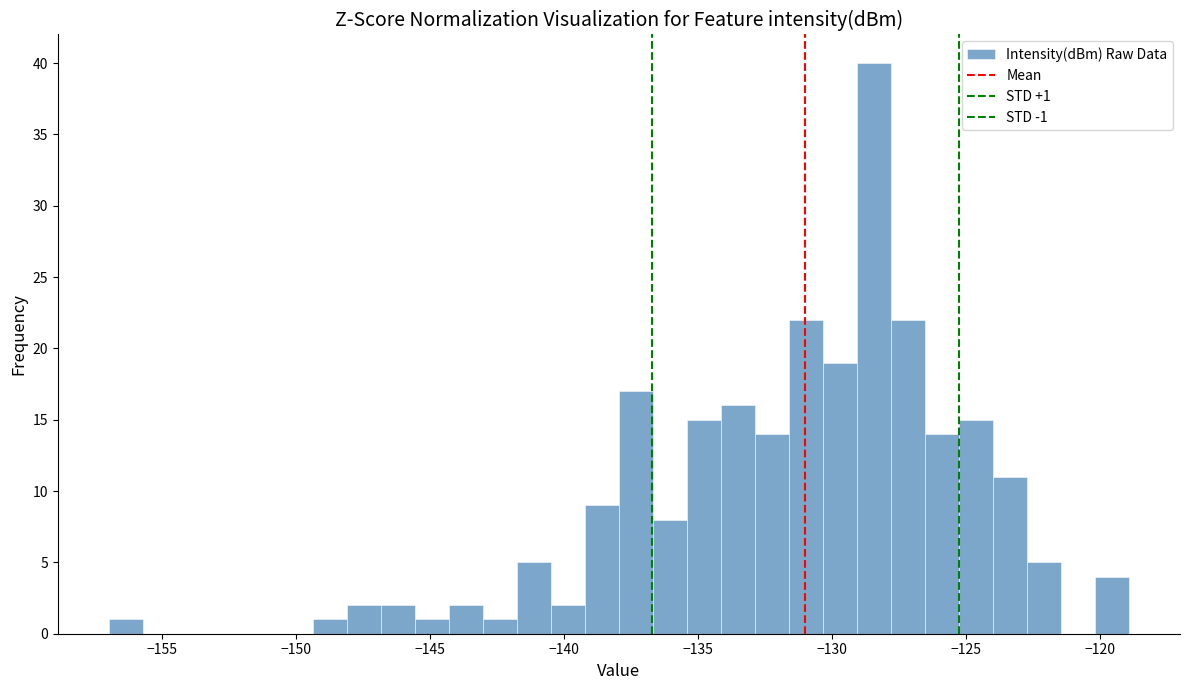

Read against the x-axis, roughly where is the centre of the tallest bar?

-128.5